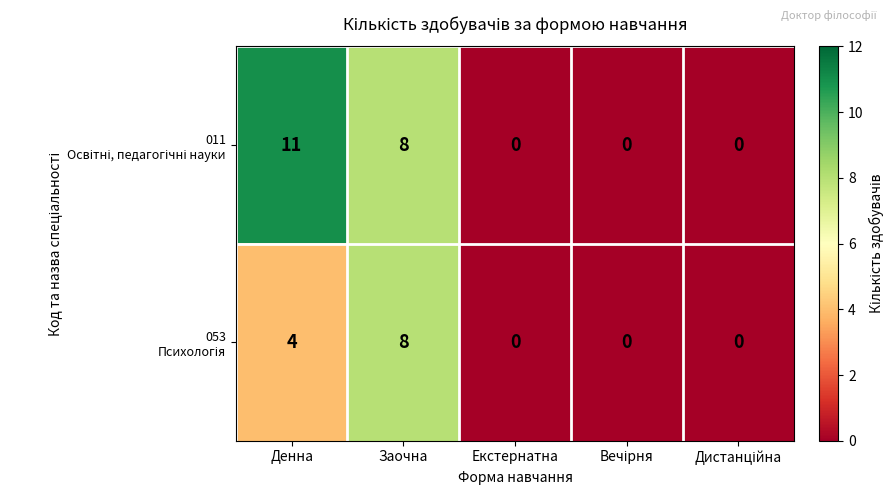

At which category is the sum across all series the highest?

Заочна